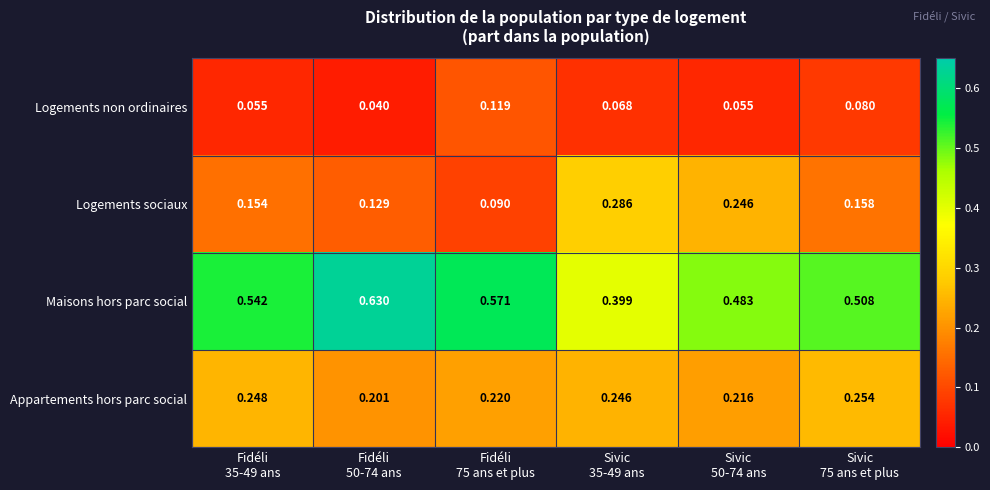

Rank the series by their maximum value, from lowest to highest.

Logements non ordinaires, Appartements hors parc social, Logements sociaux, Maisons hors parc social